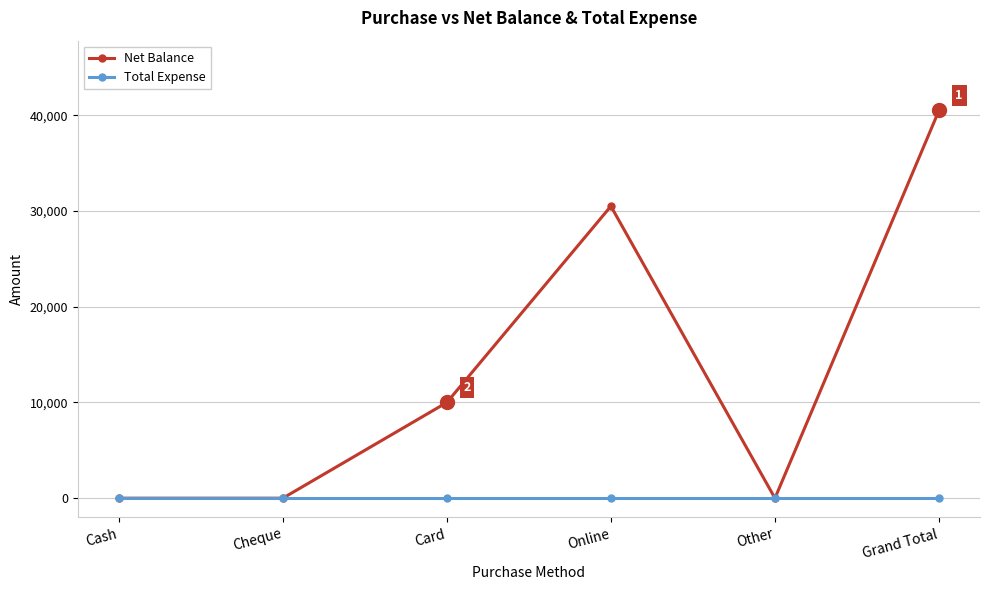

Which series changed the most between Card and Online?

Net Balance